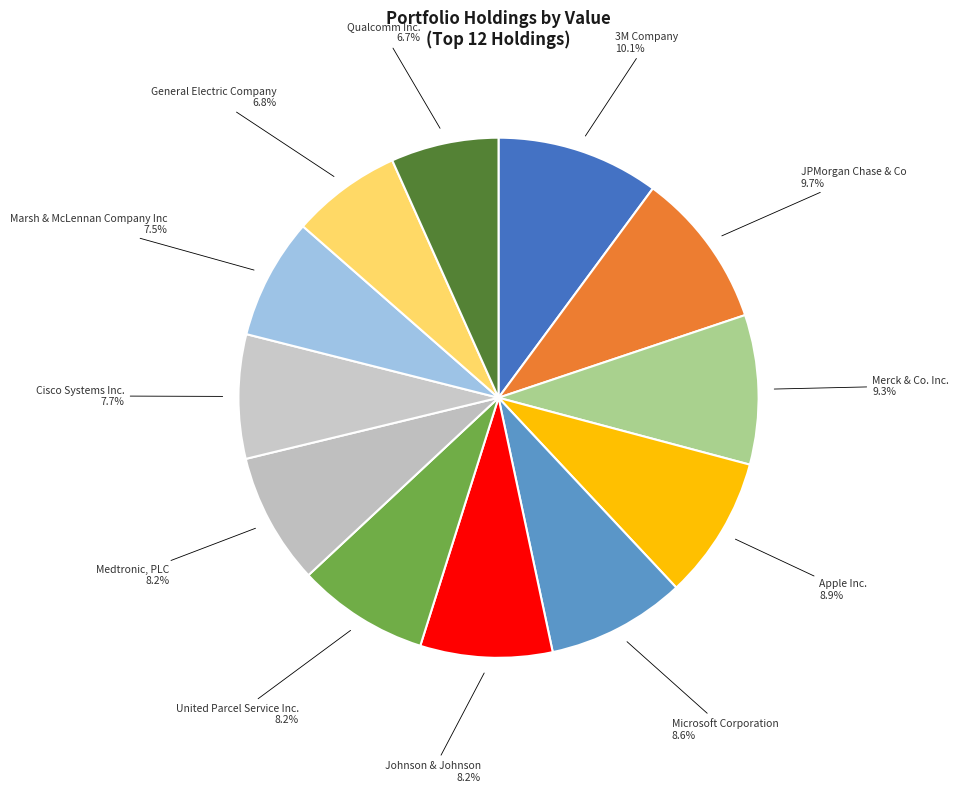

What is the largest slice in the pie chart?

3M Company